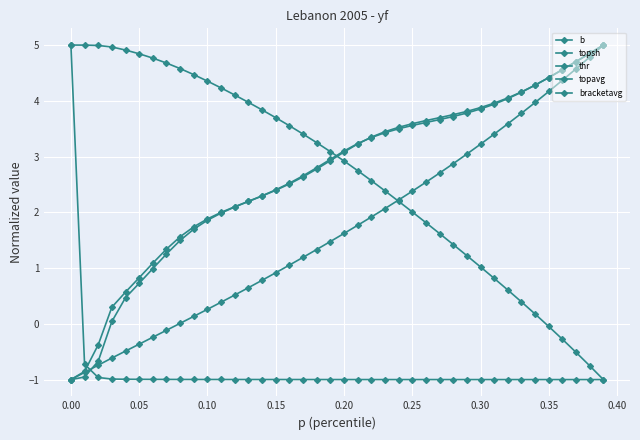

How many lines are shown in the chart?

5